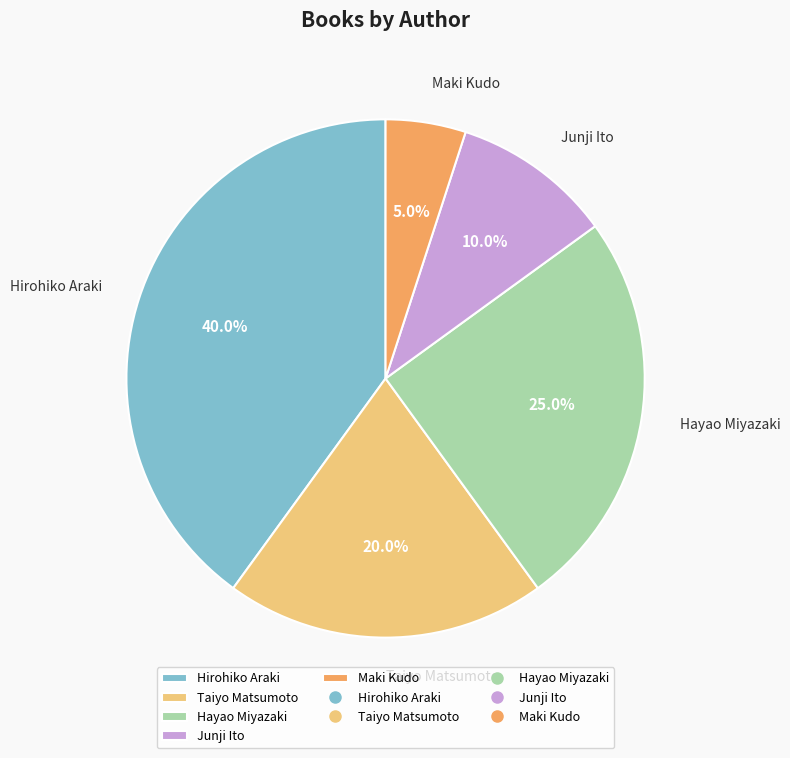

Which category has the smallest portion of the pie?

Maki Kudo